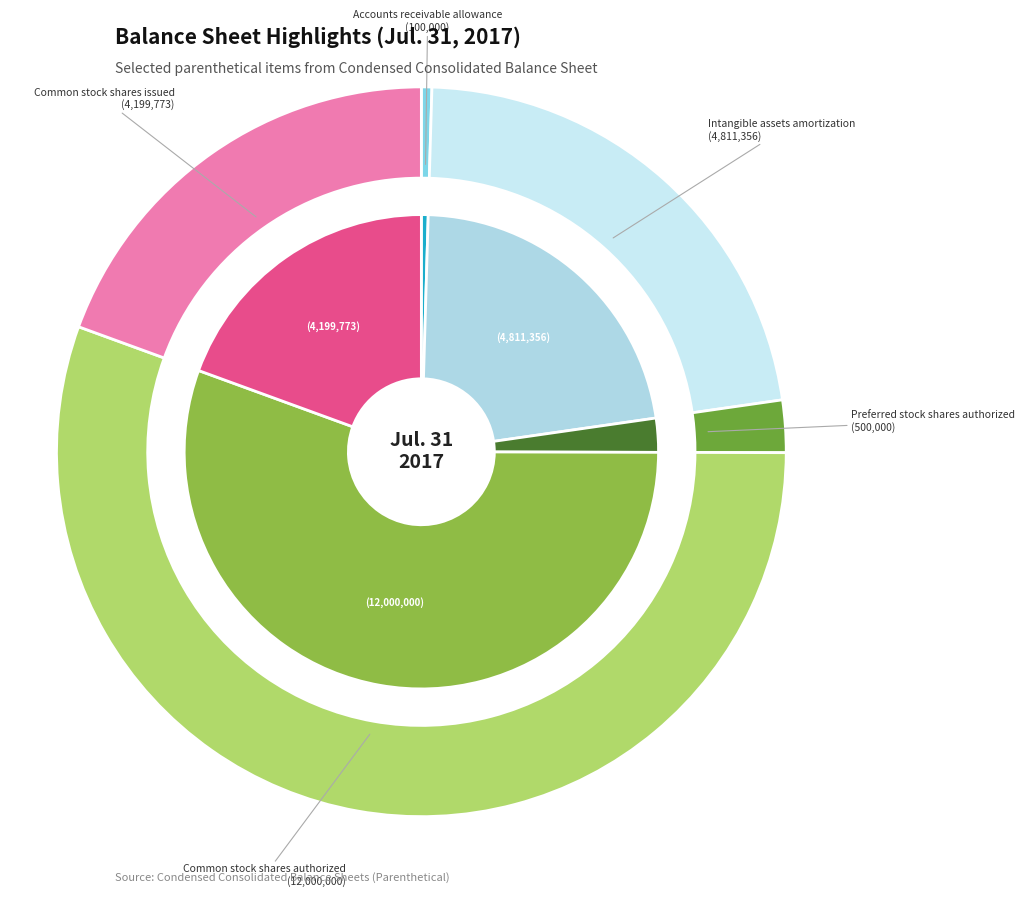

How many segments does this pie chart have?

5